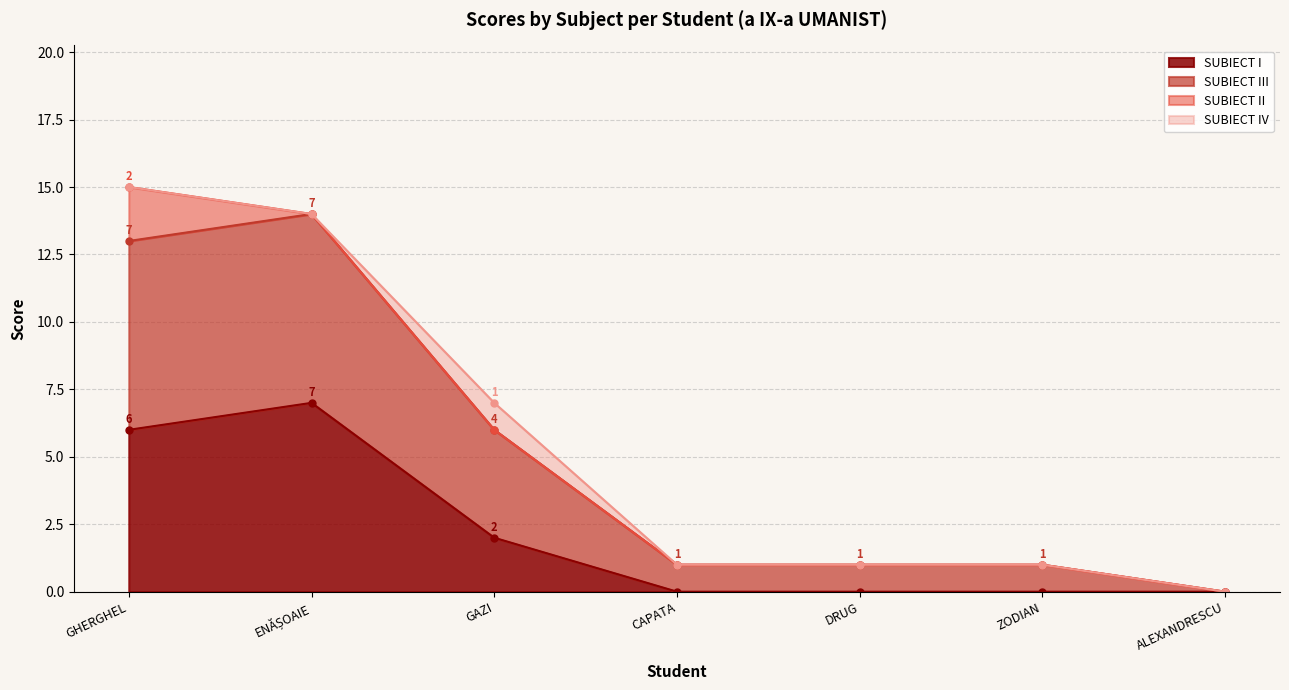

What position from the right is GAZI?

5